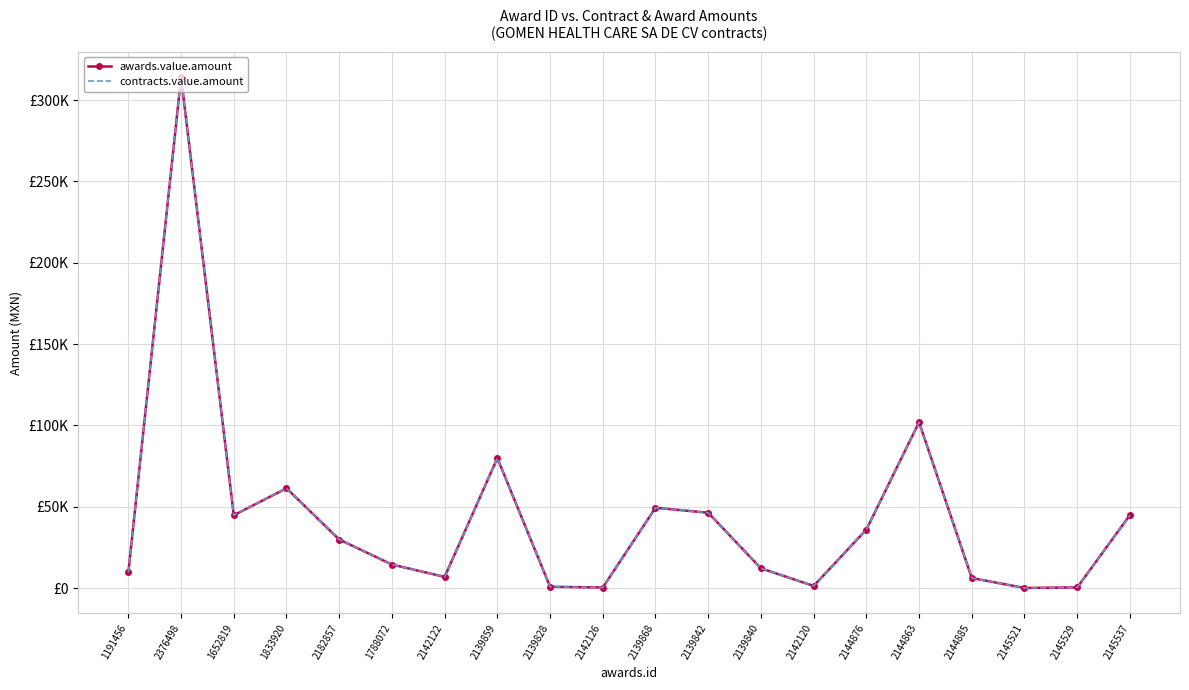

True or false: contracts.value.amount has more than 2 points higher than both neighbors.

True